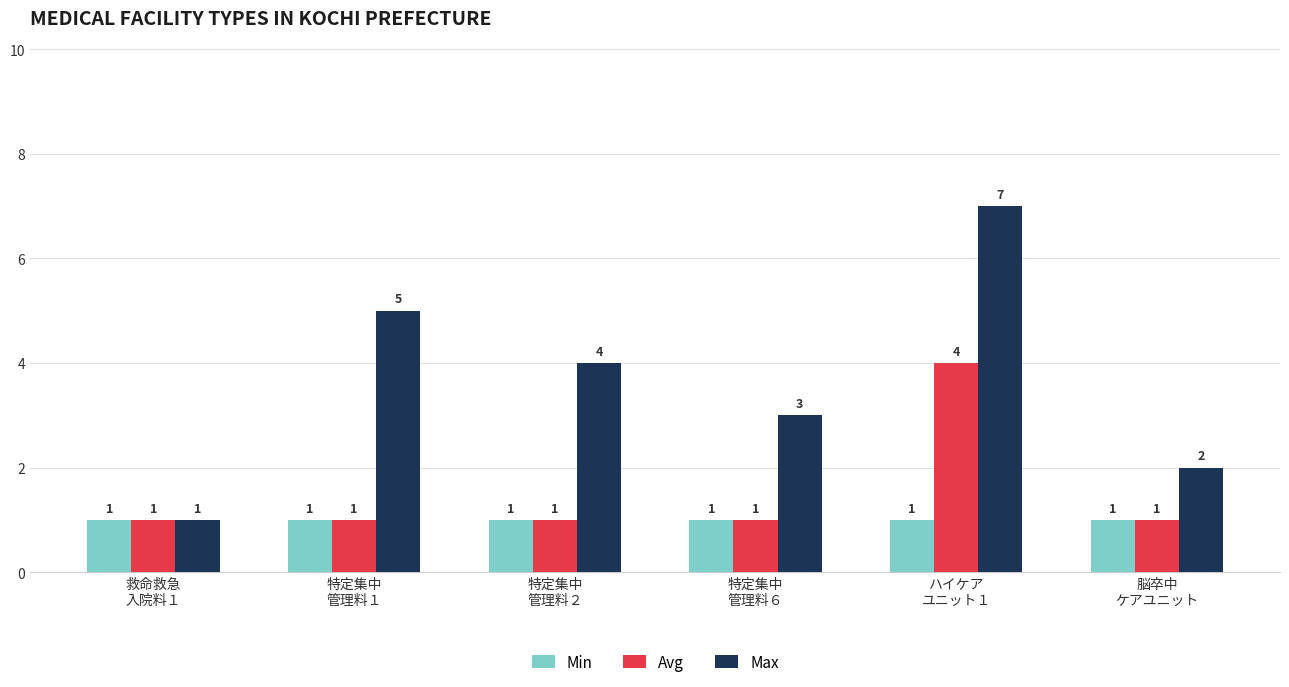

The value of Max at 特定集中
管理料６ is 2. True or false?

False